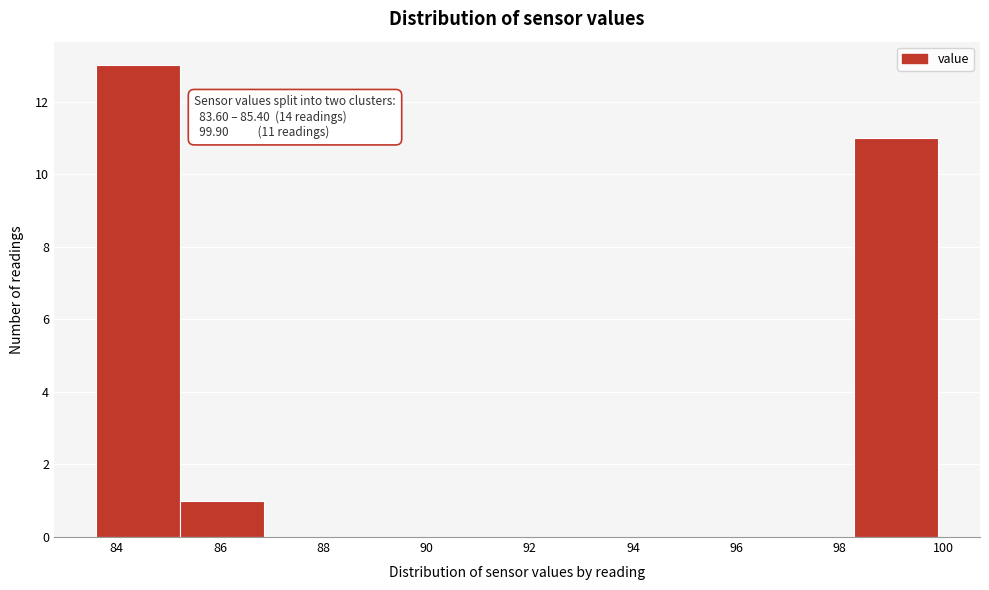

Which range on the x-axis has the tallest bar?

83.6 to 85.2